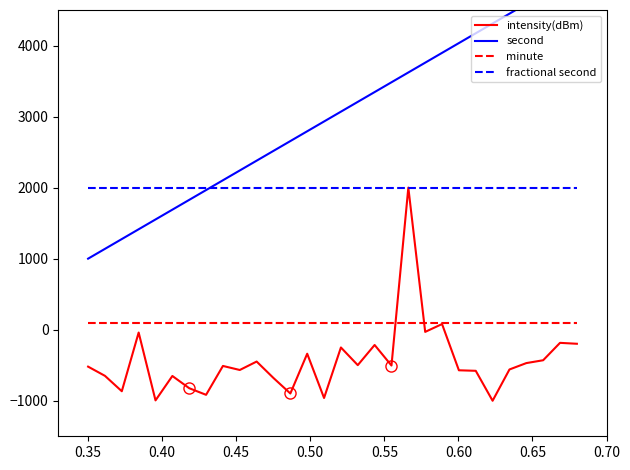

What is the lowest value of the fractional second series?

2000.0